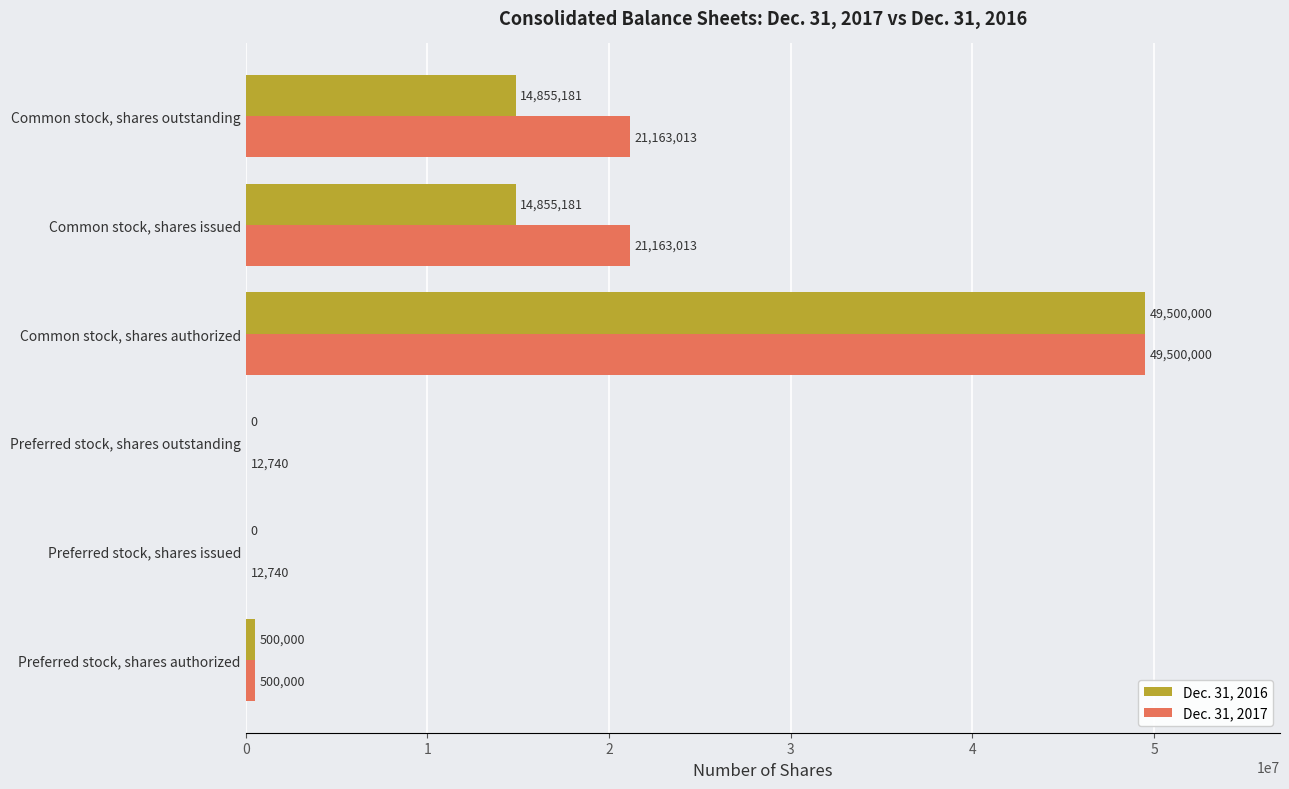

Which label corresponds to the largest value in the chart?

Common stock, shares authorized